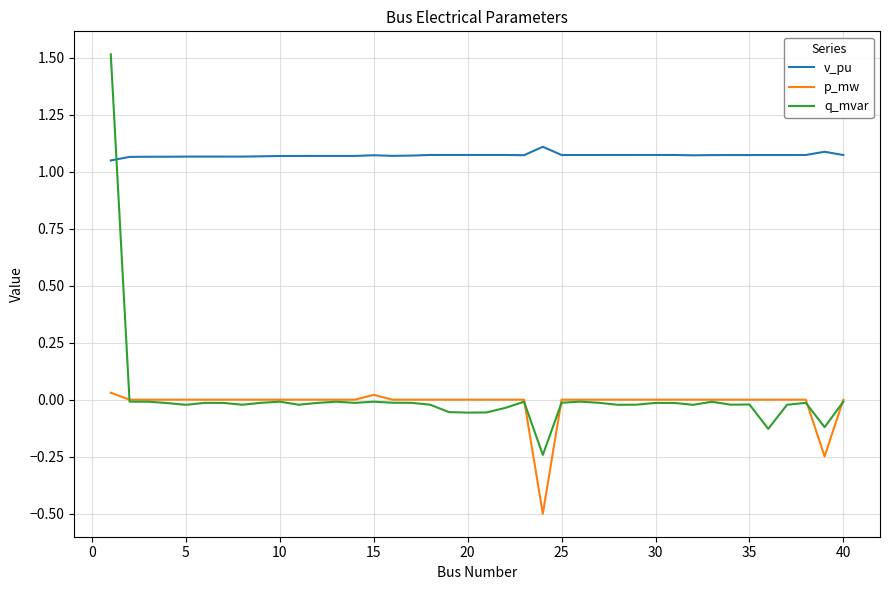

In p_mw, how many points are lower than both neighbors (excluding endpoints)?

9